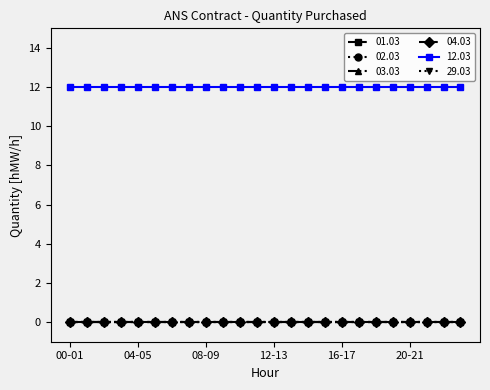

At which category is the sum across all series the highest?

00-01